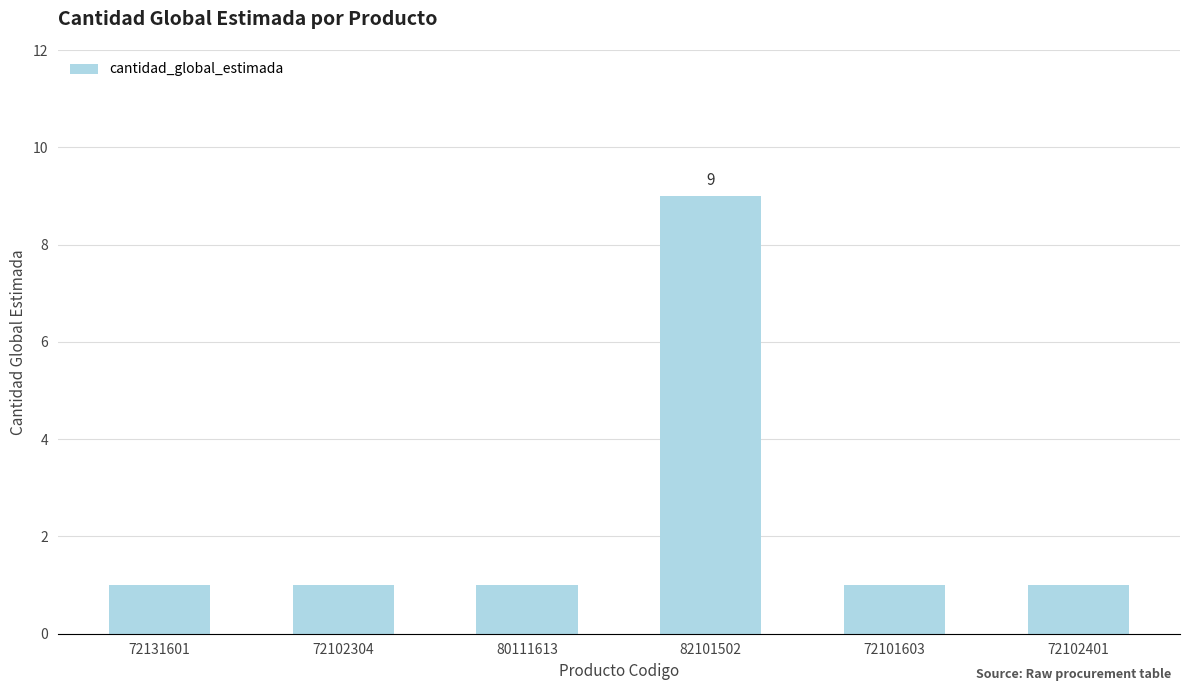

What is the label of the 5th bar from the left?

72101603